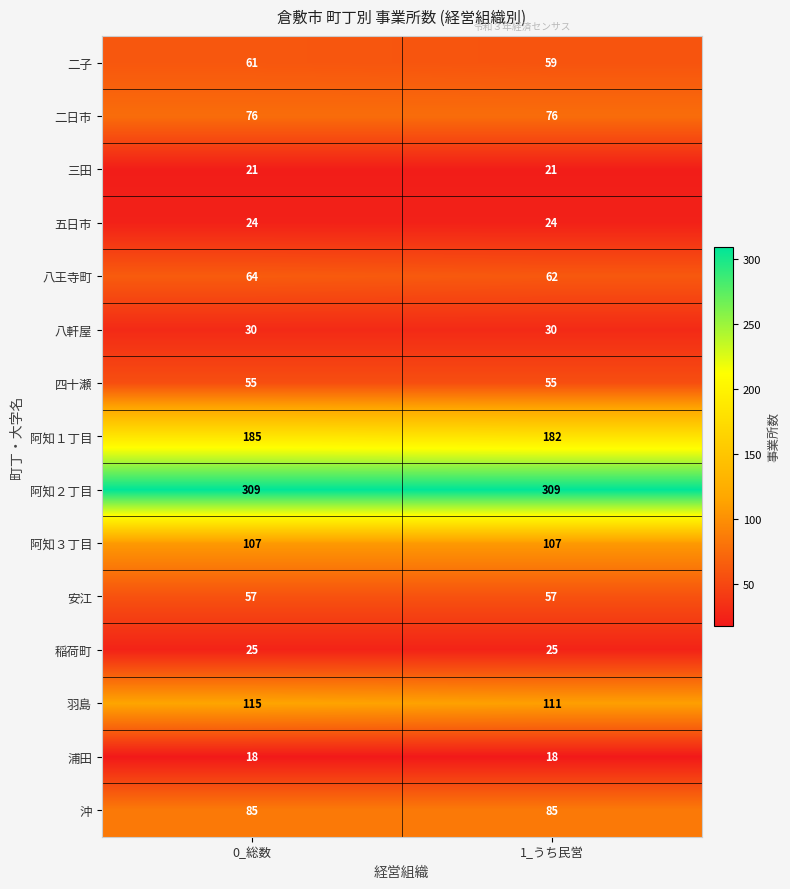

Which series has the largest total across all categories?

阿知２丁目